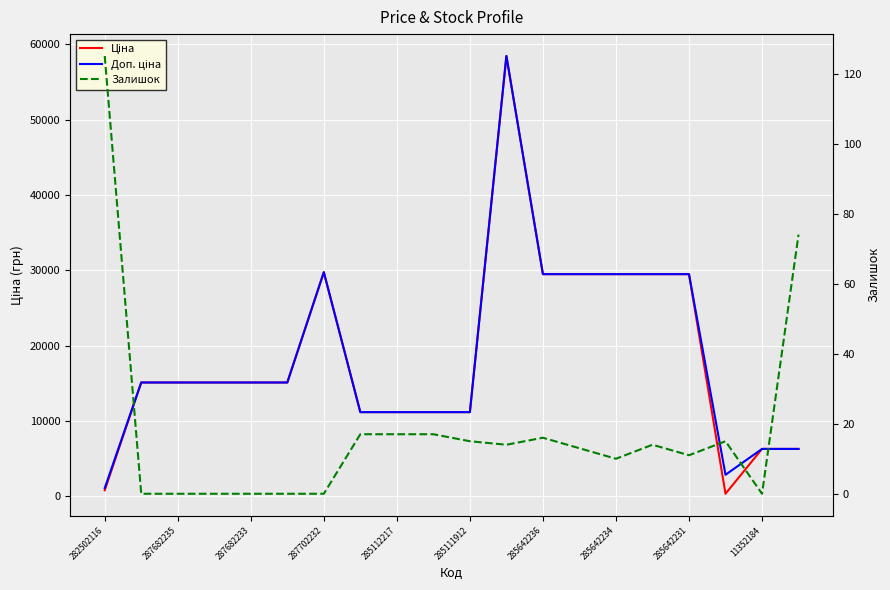

How many values in the Залишок series exceed 14?

8